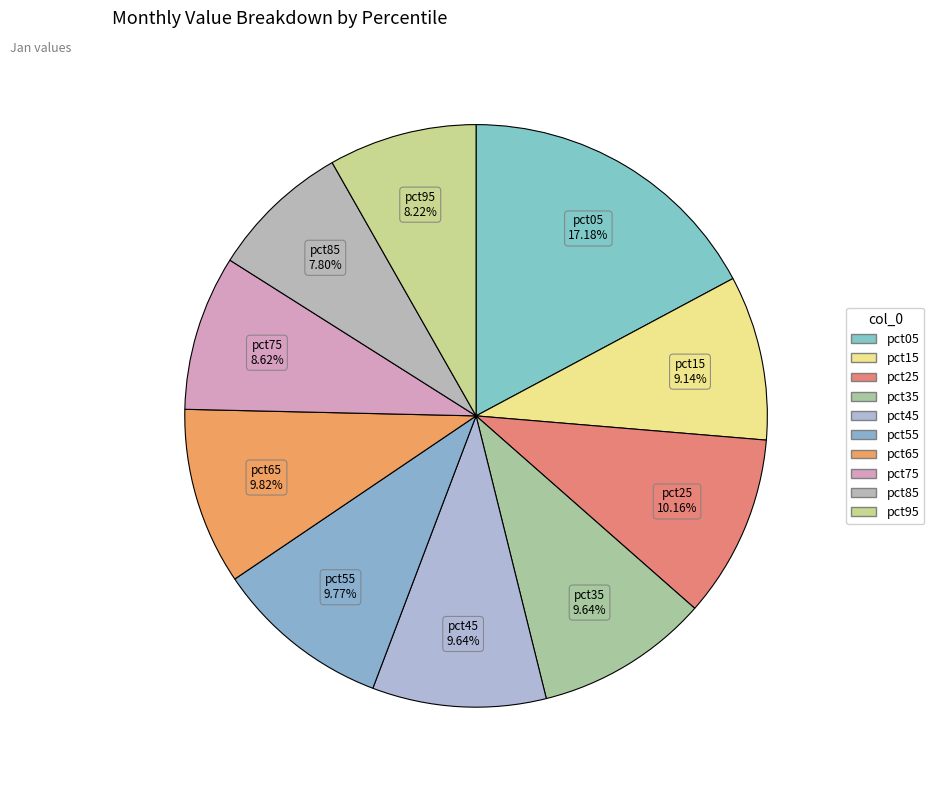

Count the number of slices in the pie.

10